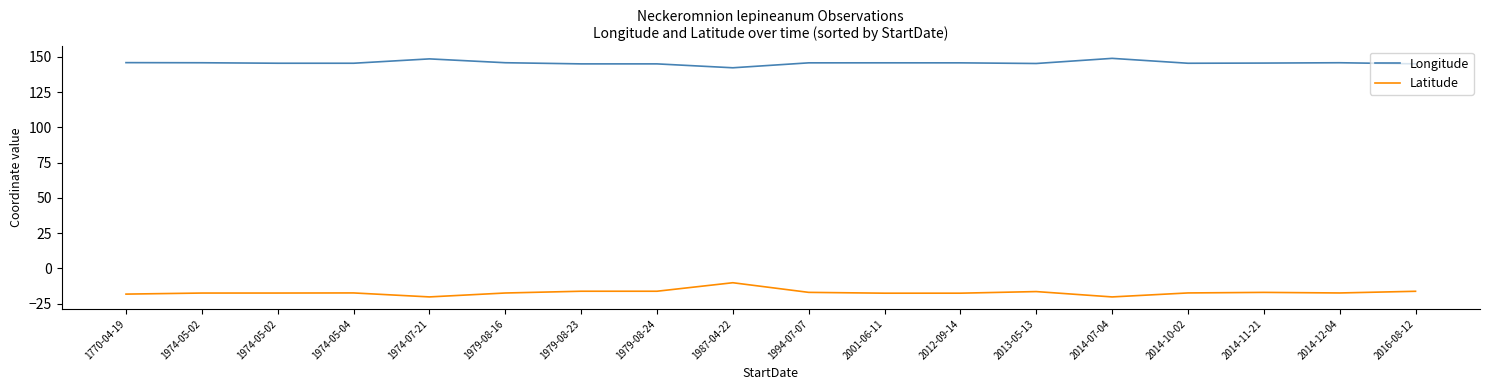

What is the difference between the maximum and minimum values in the Longitude series?

6.7